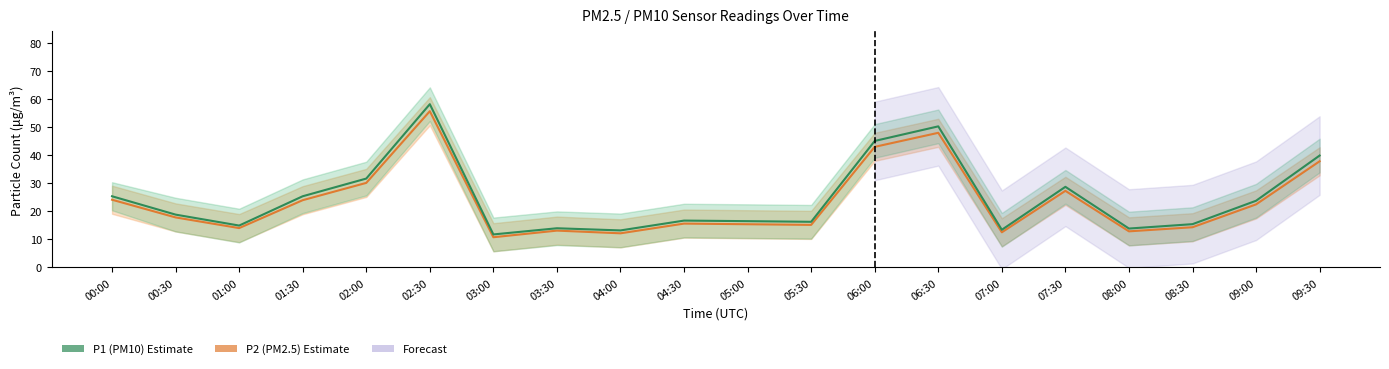

List the series in order of their overall mean, highest first.

P1 (PM10), P2 (PM2.5)